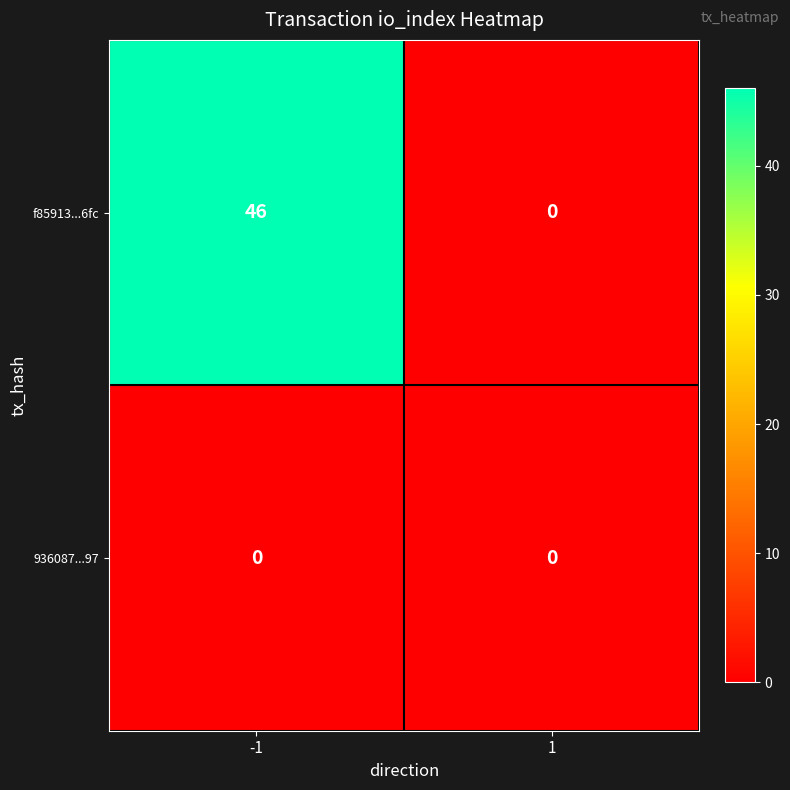

Which series has the largest total across all categories?

f85913...6fc